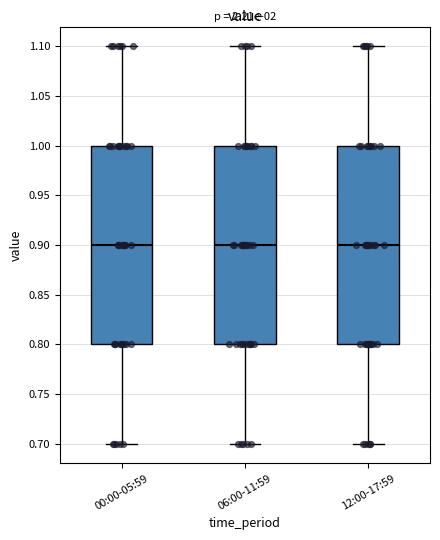

Reading left to right, transcribe this box plot: for each box, give where its median line is, the range the box spans, and where its two whiskers end, as read against the y-axis. The values are not printed on the chart, so give them approximately, as read against the axis.

00:00-05:59: median 0.9, box 0.8 to 1.0, whiskers 0.7 to 1.1
06:00-11:59: median 0.9, box 0.8 to 1.0, whiskers 0.7 to 1.1
12:00-17:59: median 0.9, box 0.8 to 1.0, whiskers 0.7 to 1.1